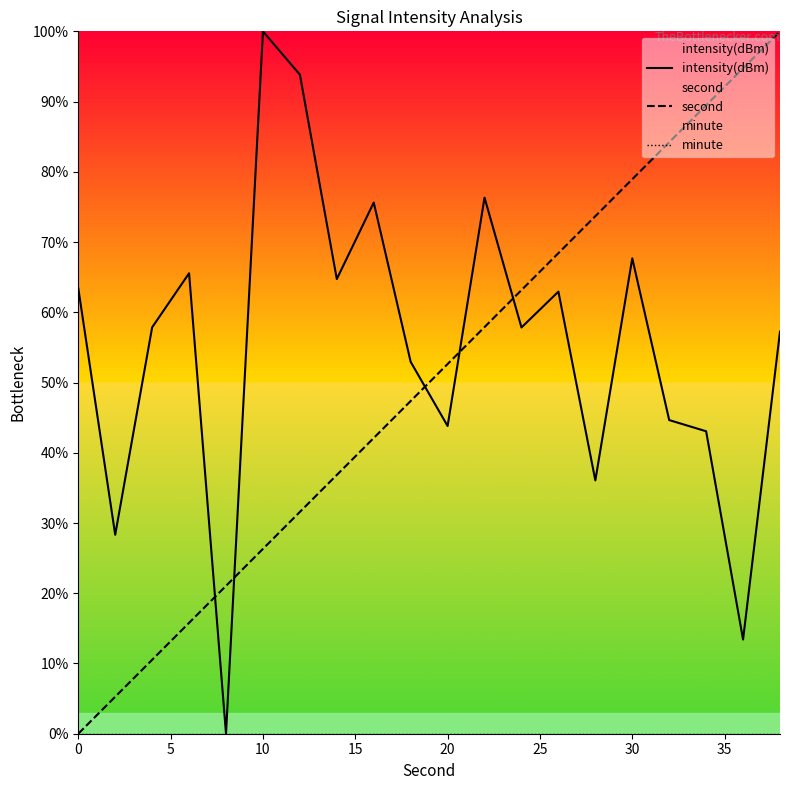

What is the greatest value displayed?

100.0